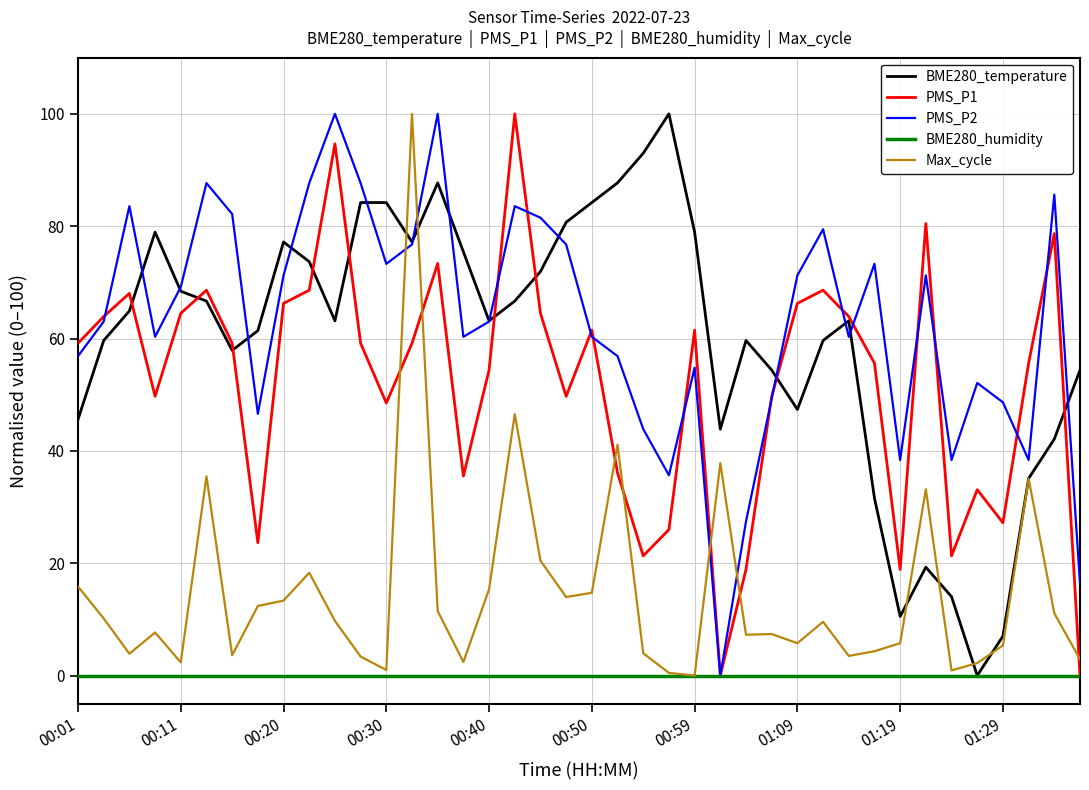

At which label does Max_cycle first exceed 9?

00:01